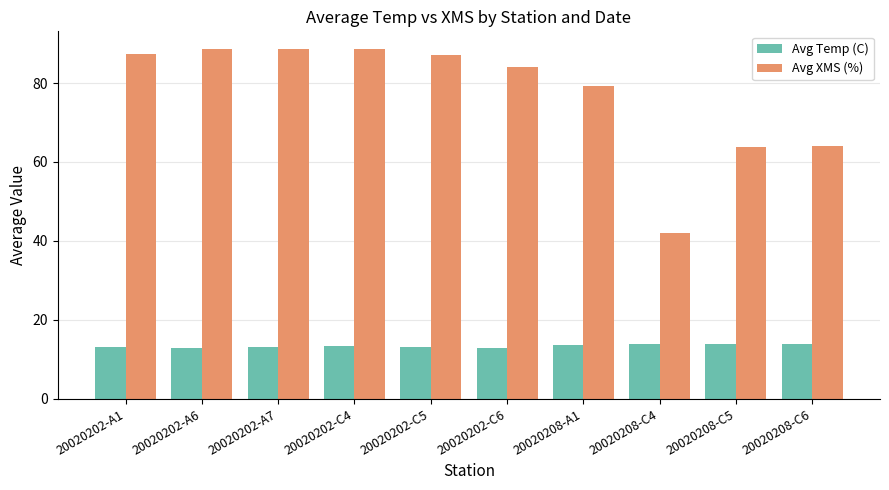

How many bars are there in total?

20